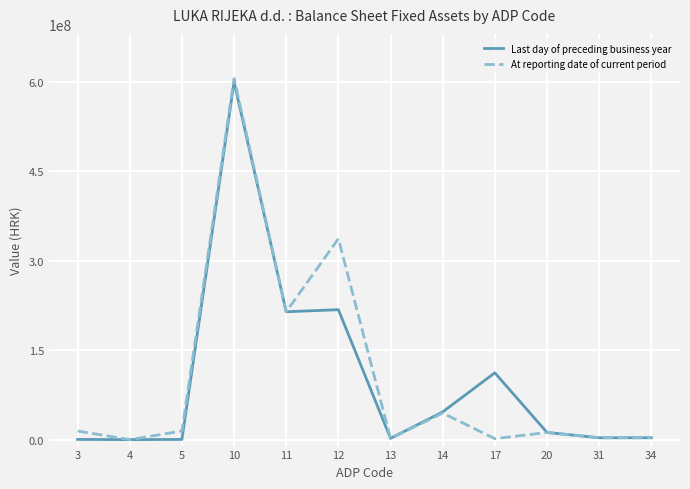

What is the highest value of the At reporting date of current period series?

605024199